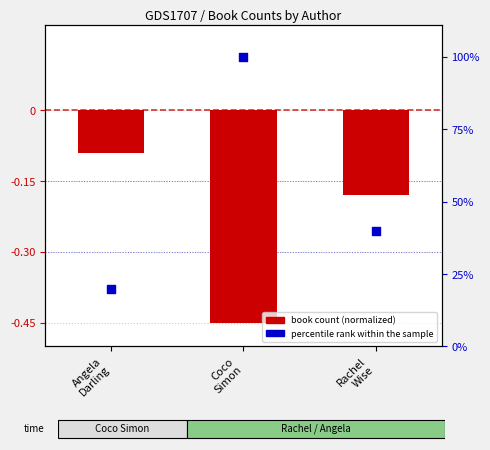

What is the total value across all series at Rachel
Wise?

39.8